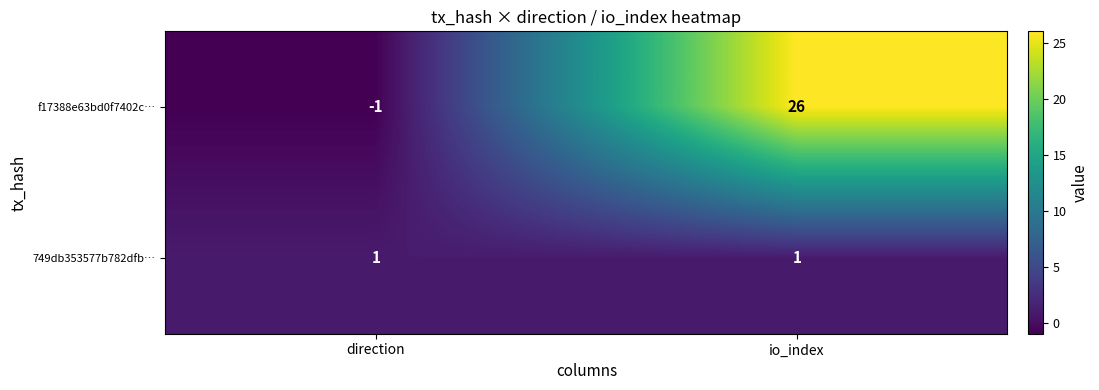

List the series in order of their peak value, highest first.

f17388e63bd0f7402c…, 749db353577b782dfb…